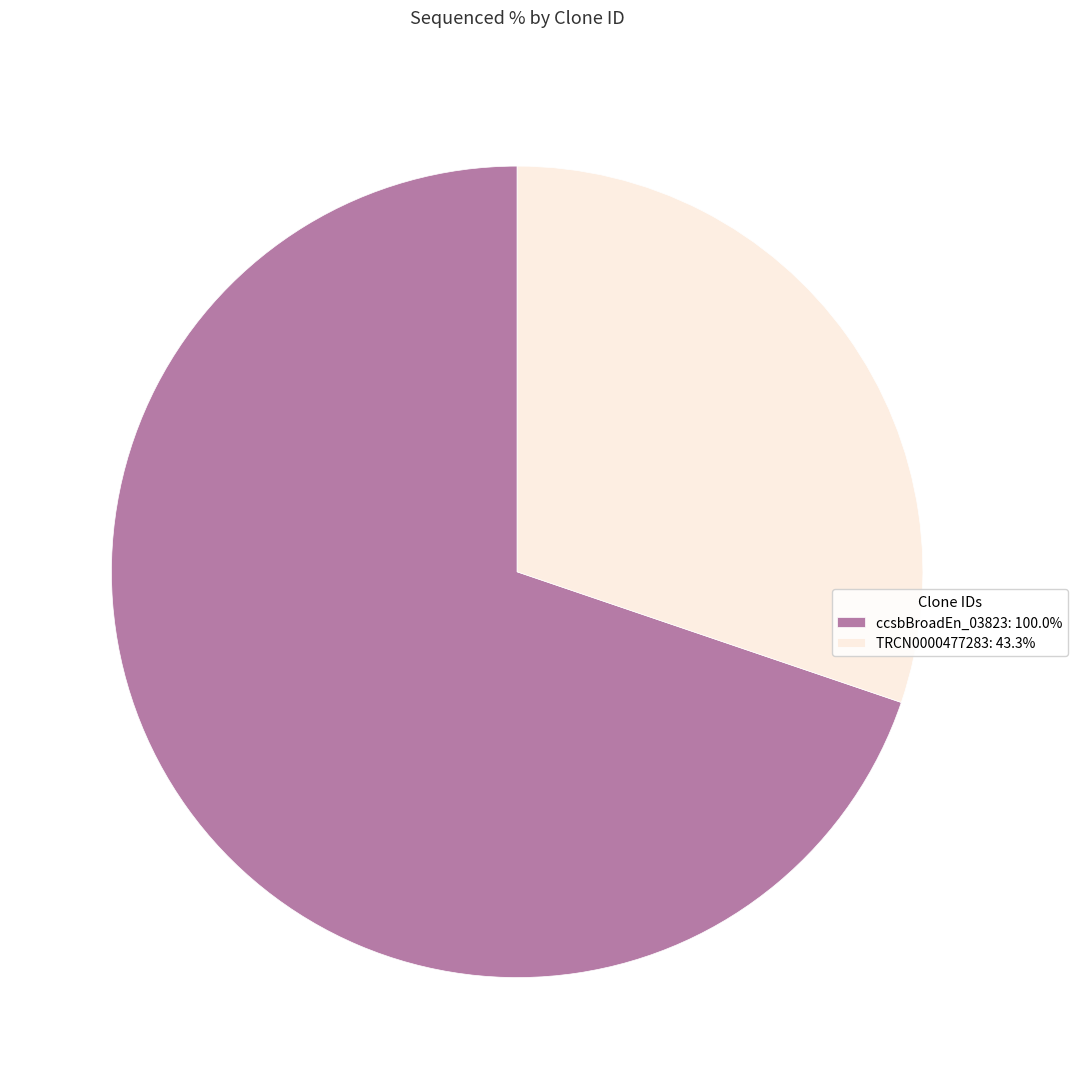

Approximately how many times larger is the value at TRCN0000477283: 43.3% compared to ccsbBroadEn_03823: 100.0%?

0.4